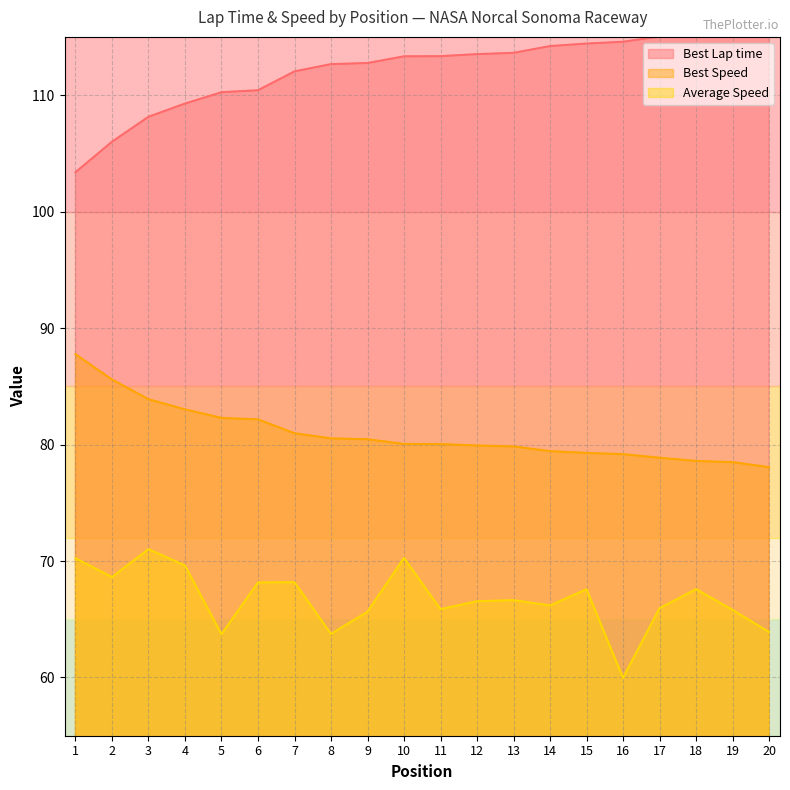

Rank the categories by Best Lap time value from highest to lowest.

20, 19, 18, 17, 16, 15, 14, 13, 12, 11, 10, 9, 8, 7, 6, 5, 4, 3, 2, 1